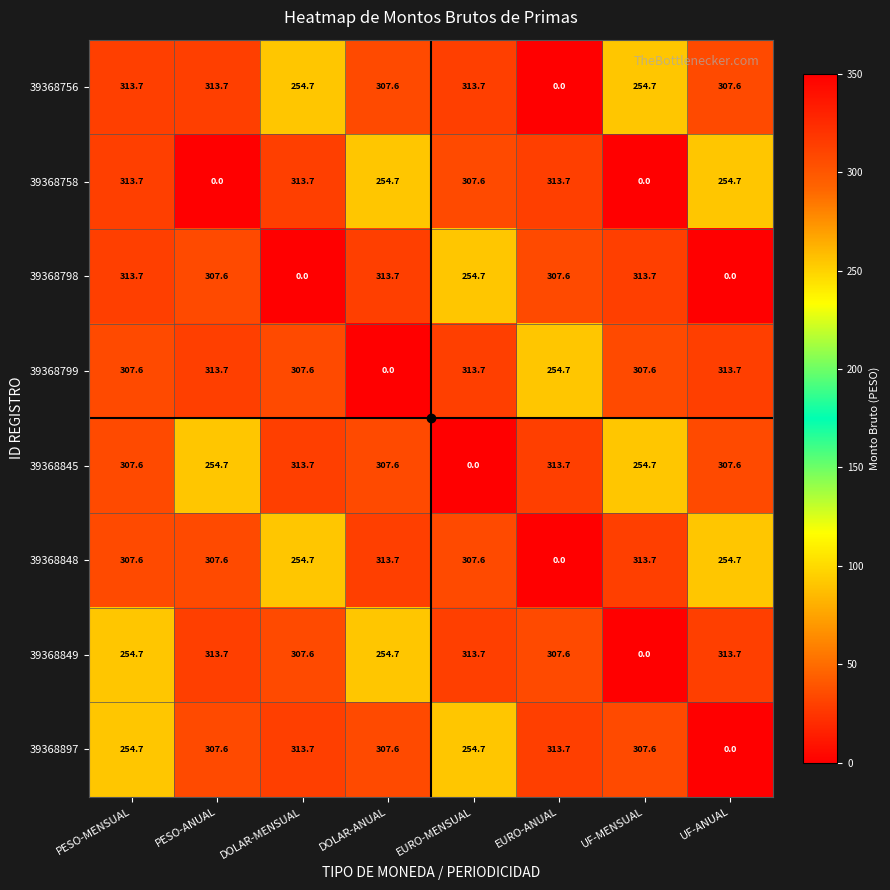

What is the total value across all series at DOLAR-ANUAL?

2059.6